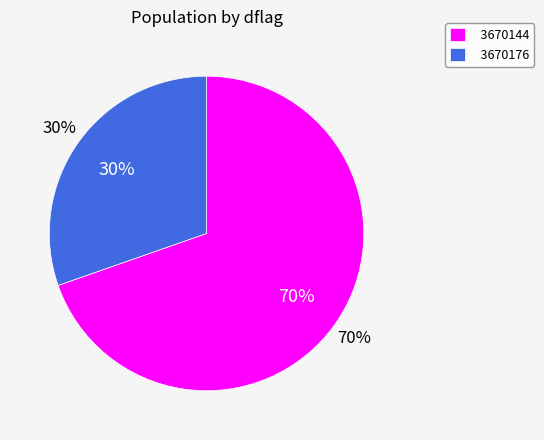

Is there a majority slice in this chart?

Yes